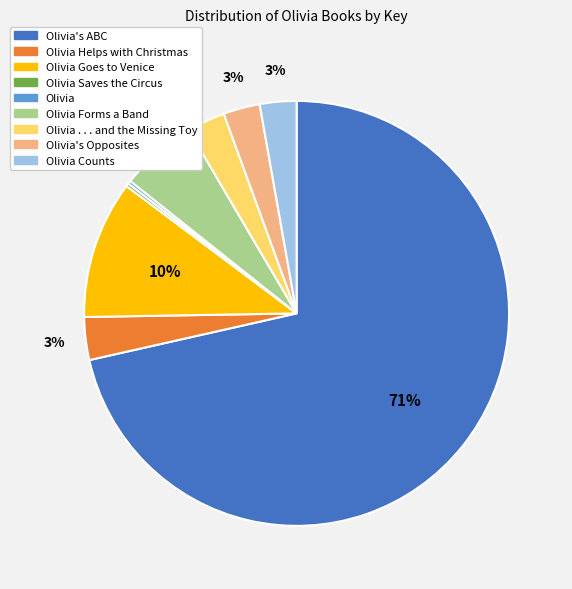

Is there a majority slice in this chart?

Yes